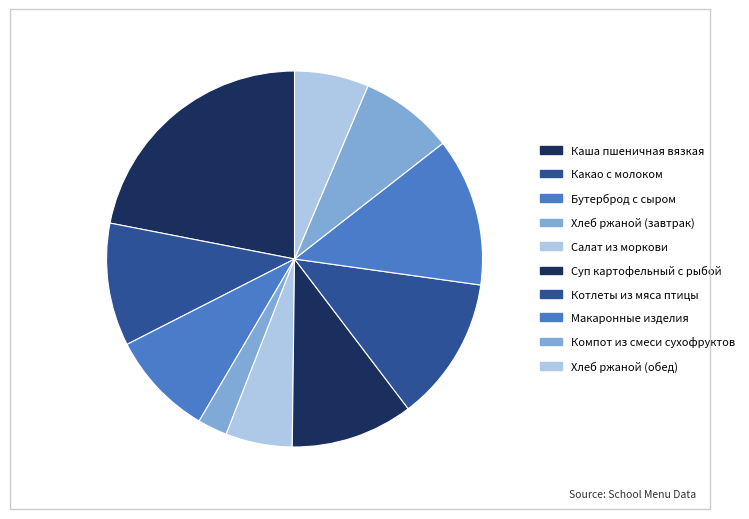

How many slices are in this pie chart?

10